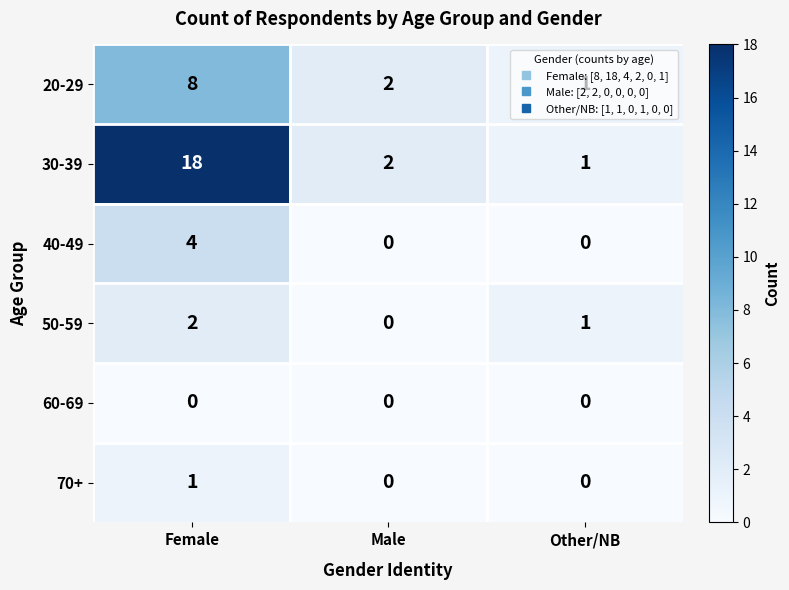

How many categories are shown in the chart?

3